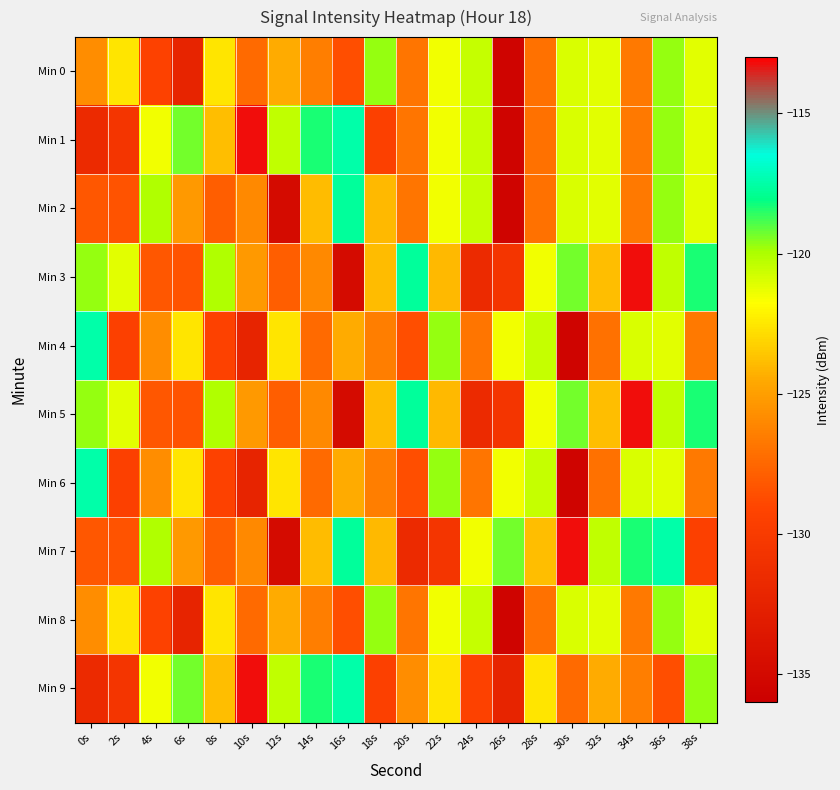

What is the minimum value shown in the chart?

-135.5